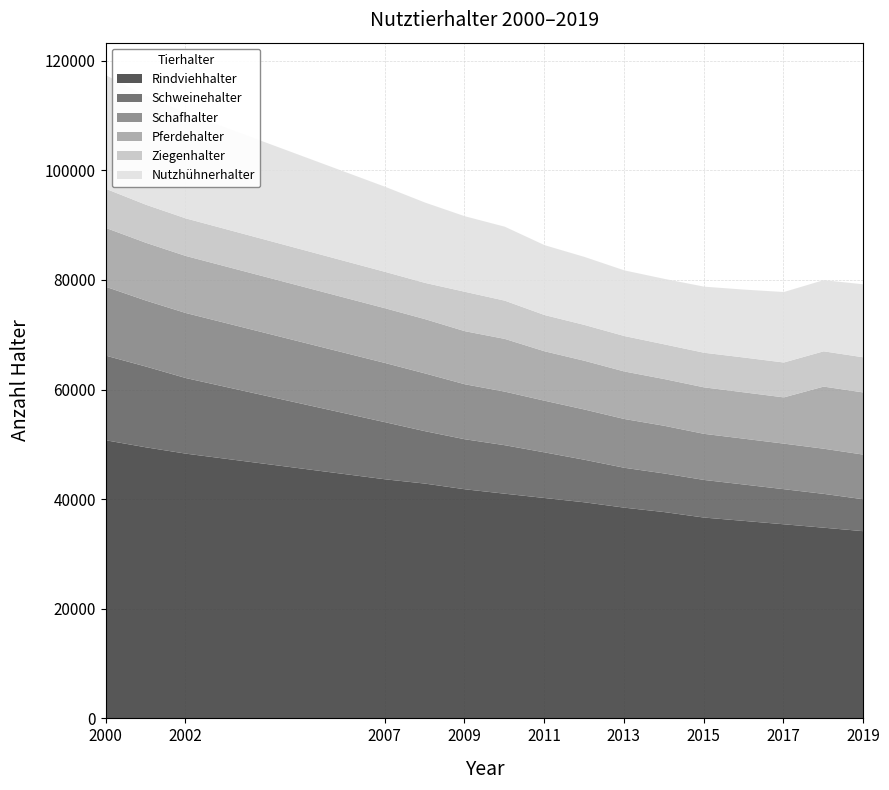

The Schafhalter series shows 13562 at 2018. True or false?

False